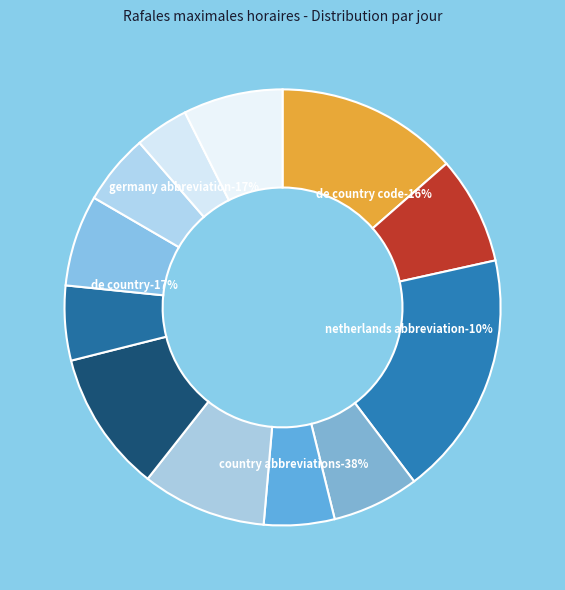

The 6 slice represents 18% of the pie. True or false?

False